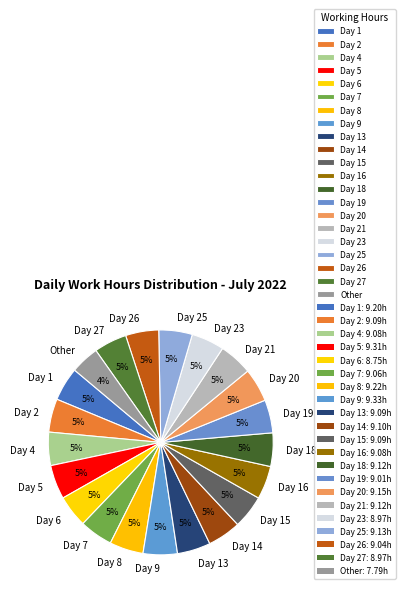

Does Day 13 represent more than half of the total?

No